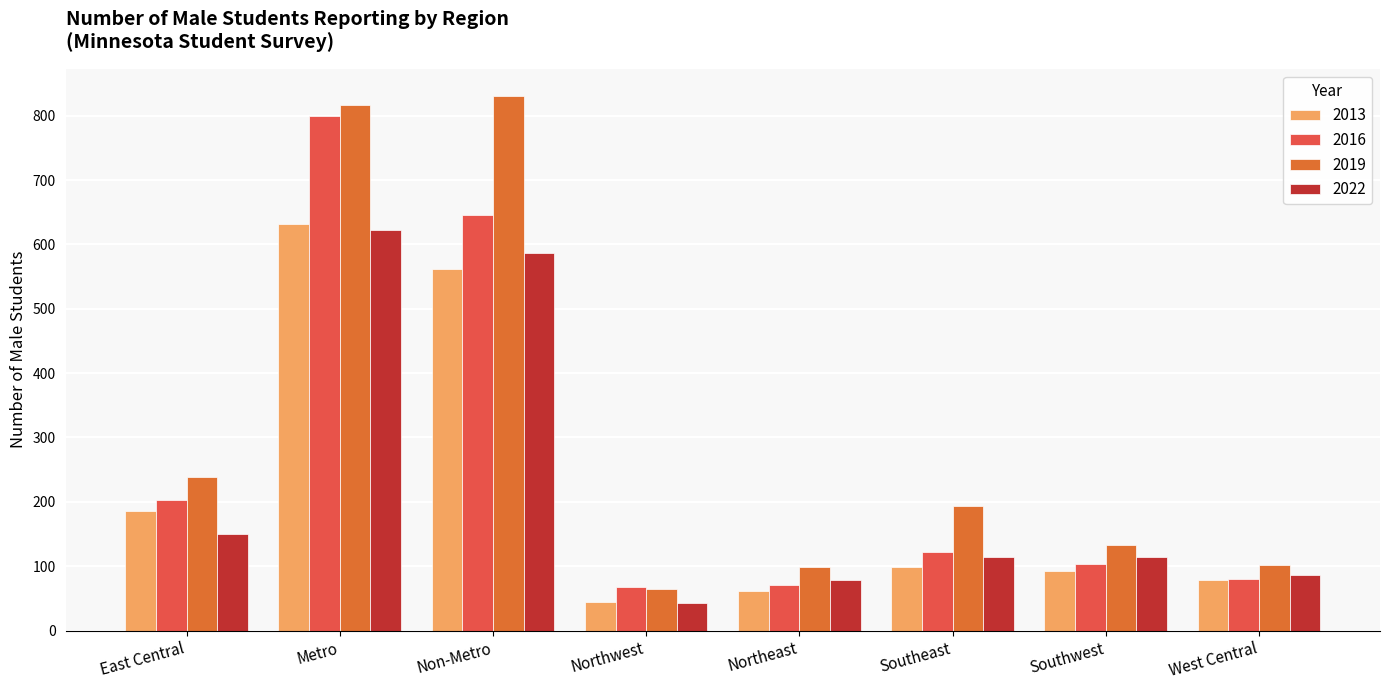

List the labels in order of 2013 value, largest first.

Metro, Non-Metro, East Central, Southeast, Southwest, West Central, Northeast, Northwest